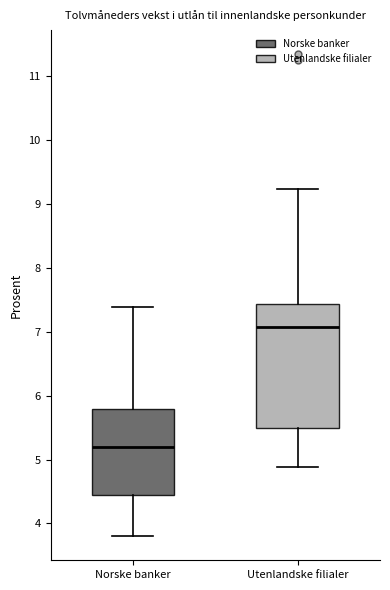

Where does the upper whisker of the box for Utenlandske filialer end on the y-axis? The values are not printed on the chart, so give them approximately, as read against the axis.

9.2